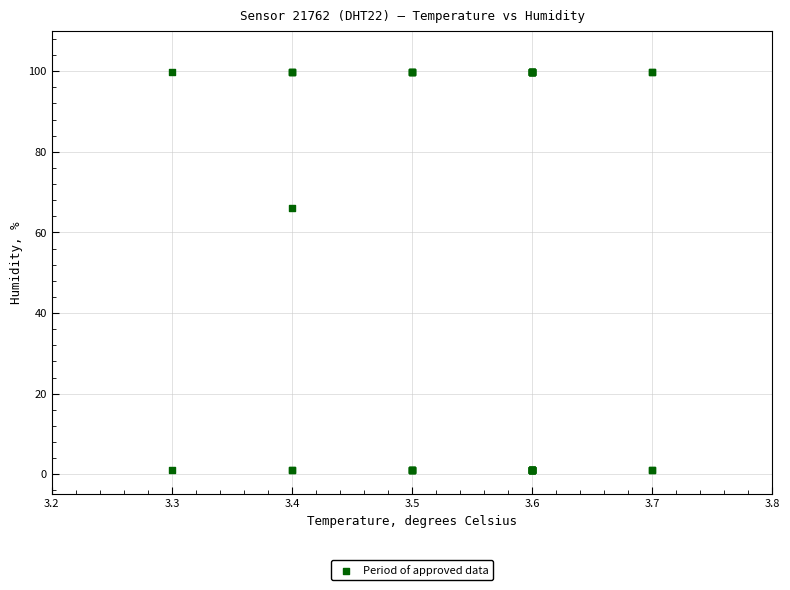

What Y value in the scatter plot is closest to 50?

66.1